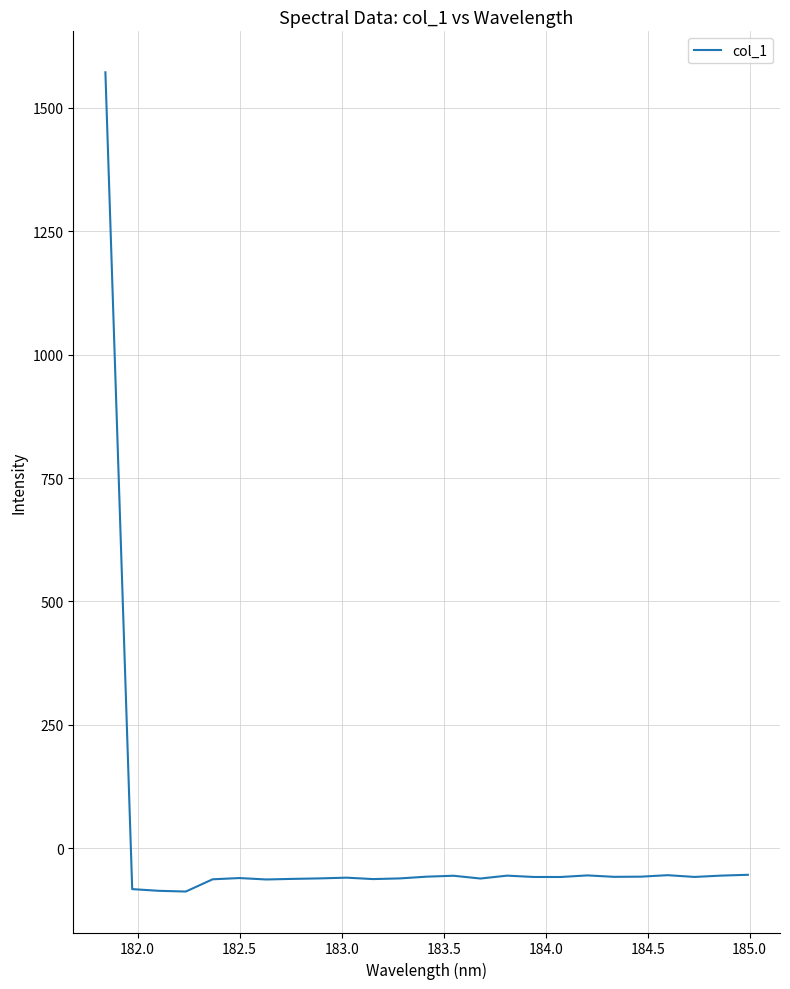

Is this an area chart (filled region under the line)?

No